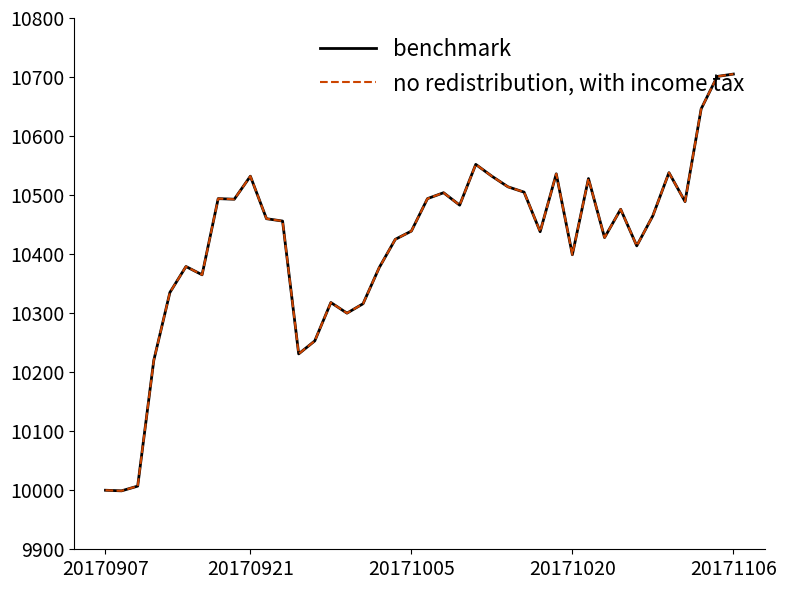

What is the minimum value shown in the chart?

9999